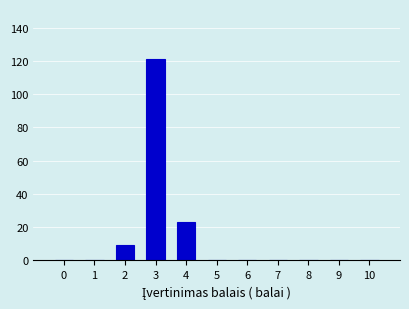

Reading left to right, transcribe this chart: for each bar, give the range it covers on the x-axis and its height. The values are not printed on the chart, so give them approximately, as read against the axis.

-0.5 to 0.5: 0
0.5 to 1.5: 0
1.5 to 2.5: 10
2.5 to 3.5: 122
3.5 to 4.5: 24
4.5 to 5.5: 0
5.5 to 6.5: 0
6.5 to 7.5: 0
7.5 to 8.5: 0
8.5 to 9.5: 0
9.5 to 10.5: 0